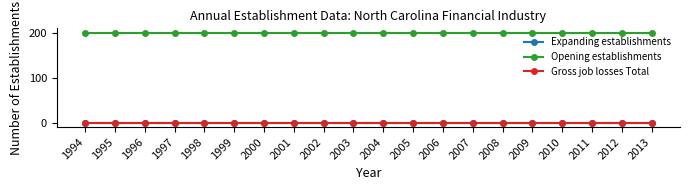

At how many categories does at least one series exceed 61?

20